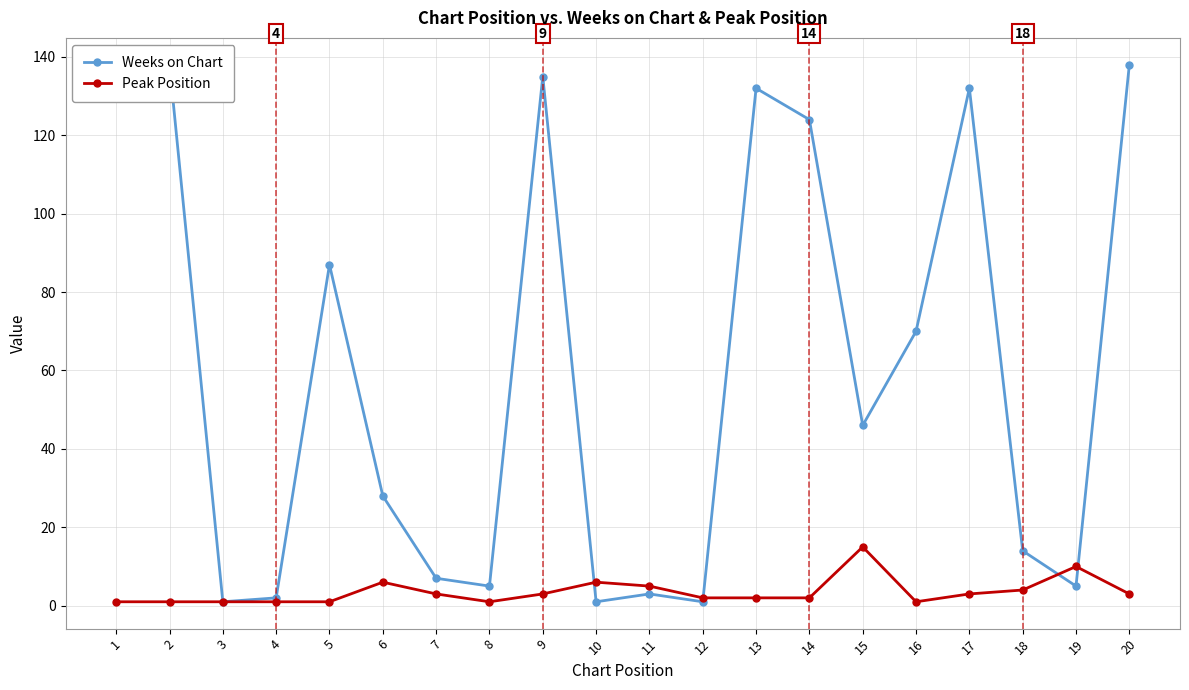

Which category has the highest value in the Weeks on Chart series?

2